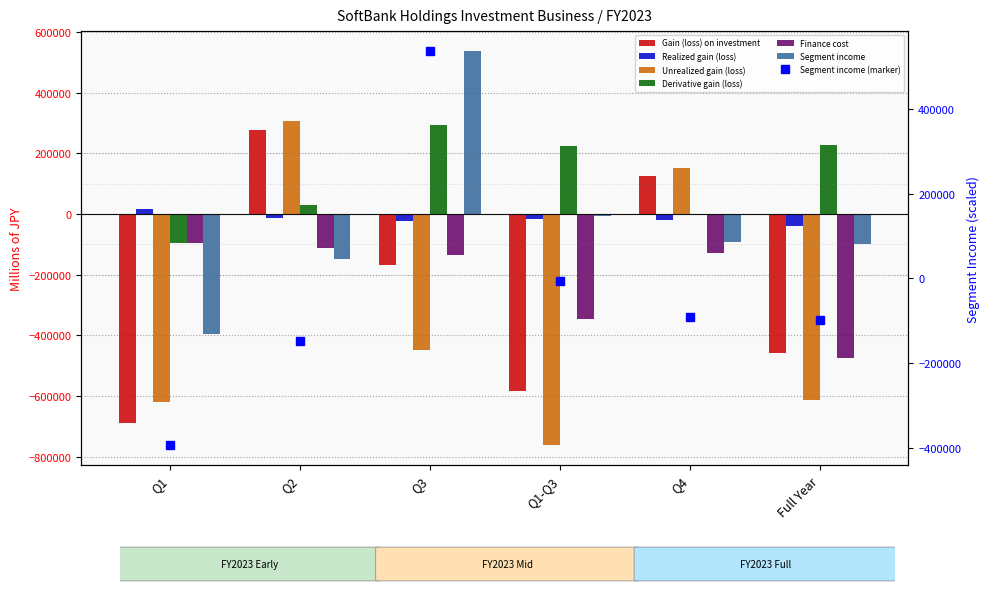

Which series has the widest spread of values?

Unrealized gain (loss)